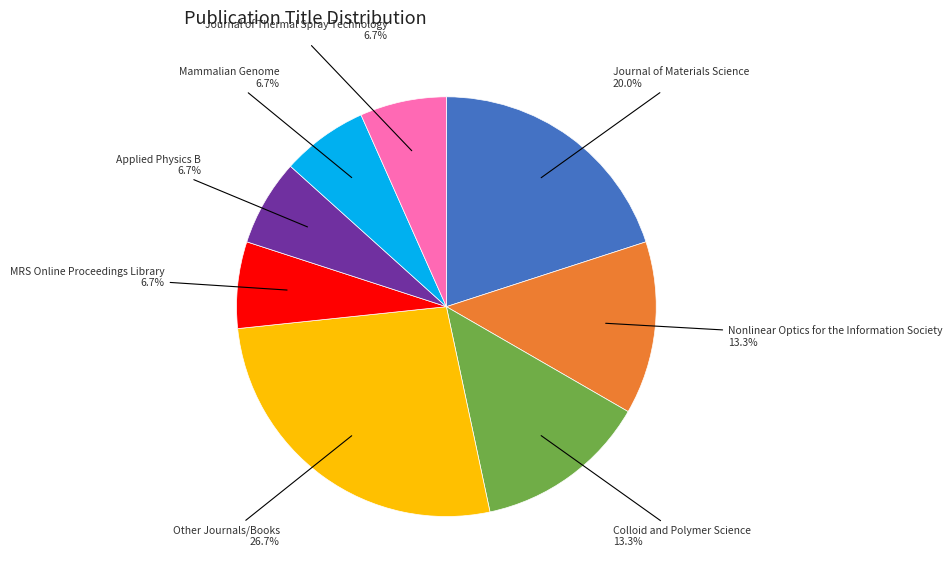

To the nearest percent, what is the difference between the largest and smallest slice percentages?

20%